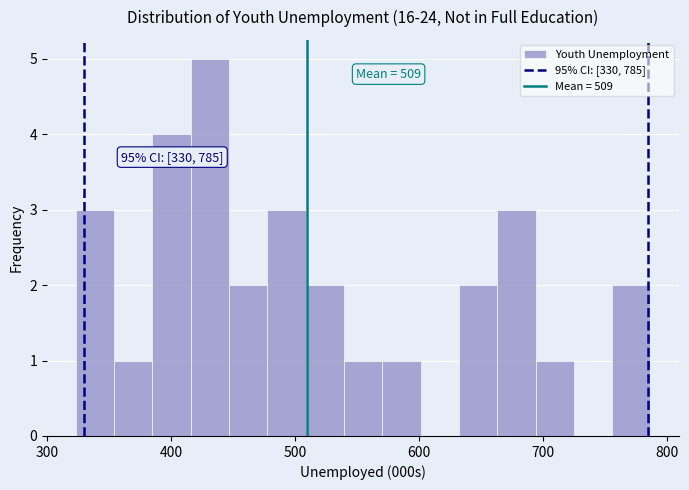

Around what value on the x-axis is the tallest bar? Give the approximate position of its centre, as read against the axis.

430